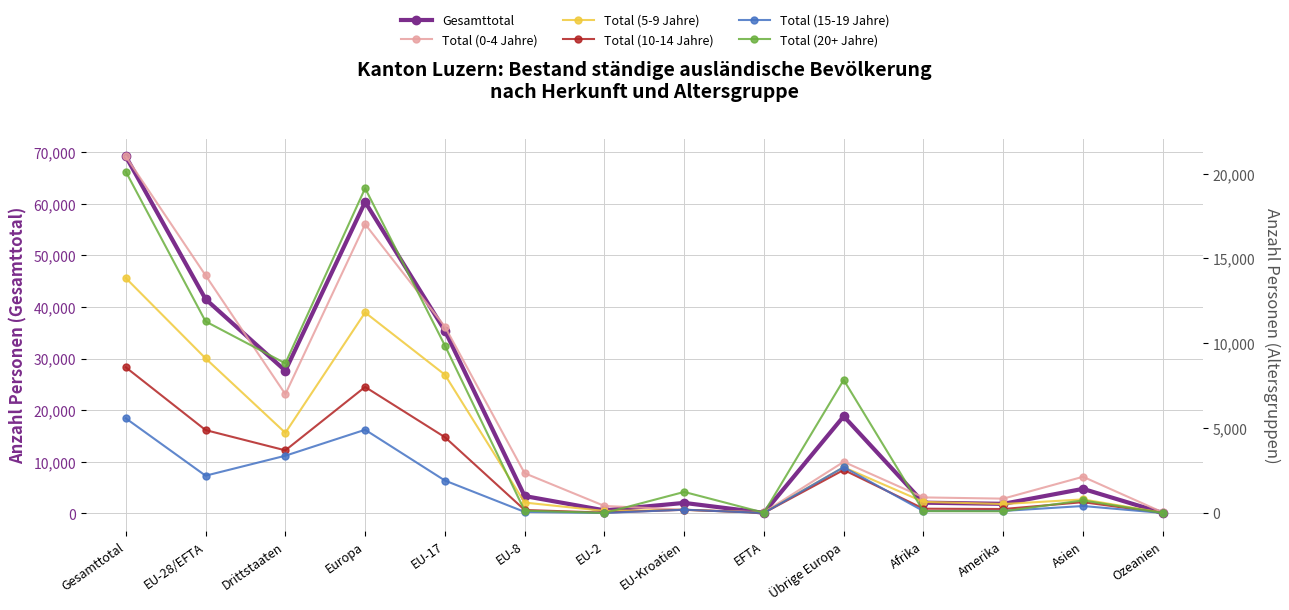

At which category does the chart reach its minimum across all series?

EFTA